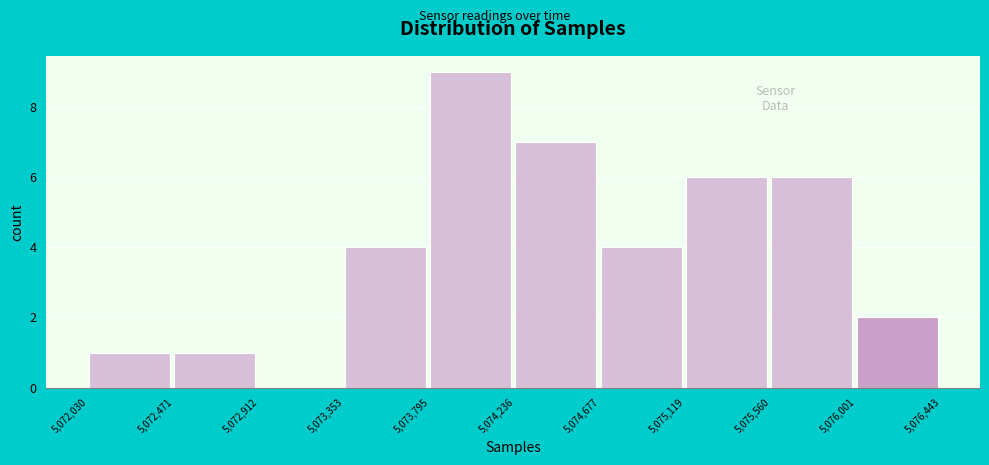

What is the height of the bar covering 5,074,236 to 5,074,677 on the x-axis? The values are not printed on the chart, so give them approximately, as read against the axis.

7